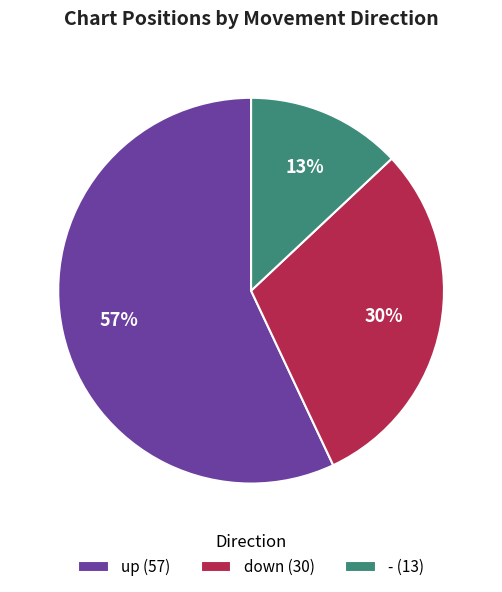

To the nearest percent, what percentage of the pie is down?

30%